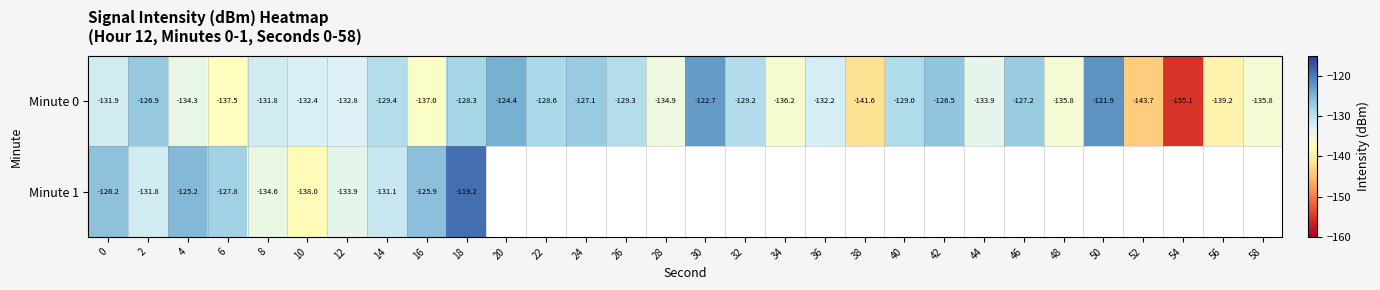

Where does the Minute 0 series first go above -131?

2